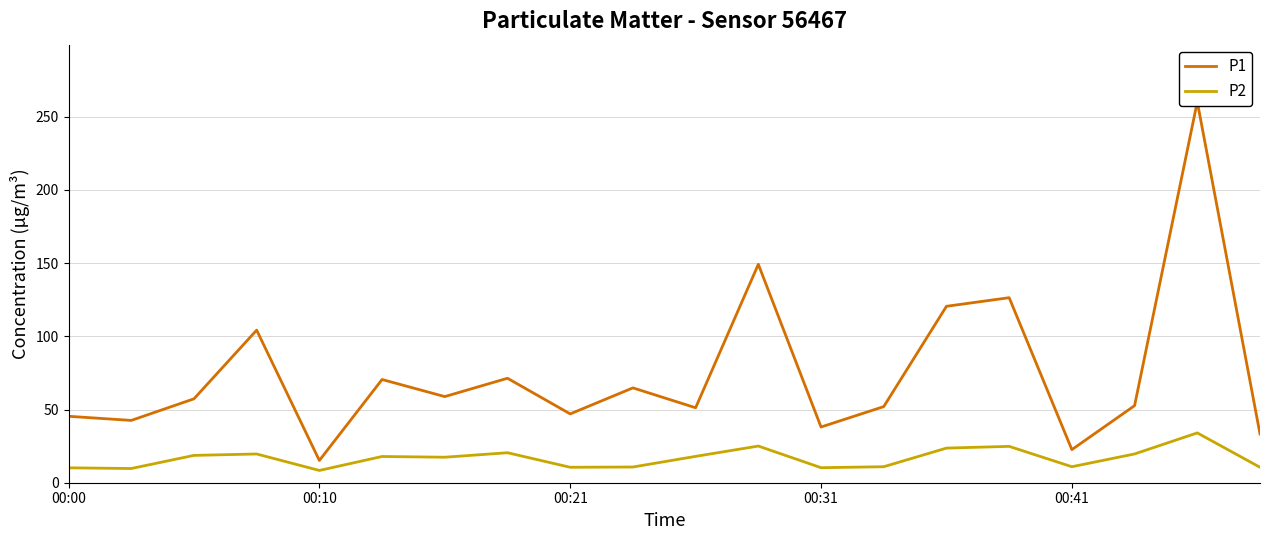

What is the sum of all P1 values?

1483.1